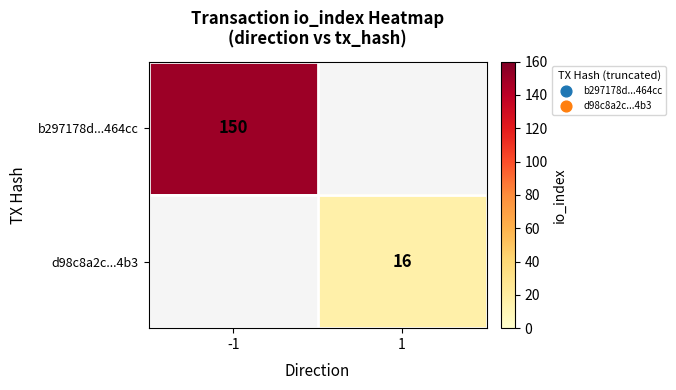

Is the value of d98c8a2c...4b3 at 1 greater than the value of b297178d...464cc at -1?

No